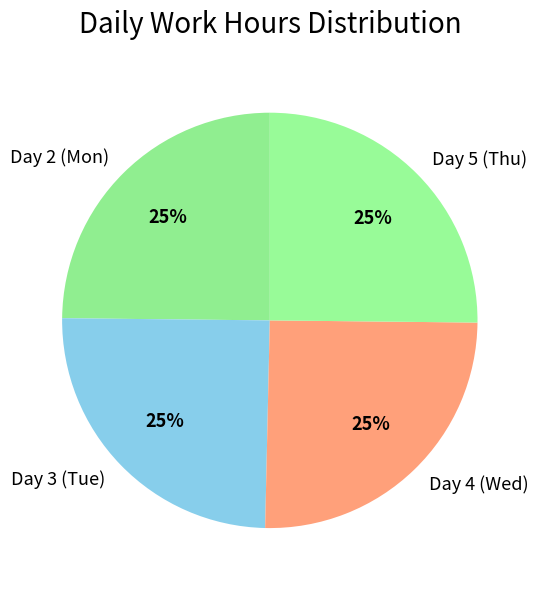

To the nearest percent, what is the average slice percentage?

25%